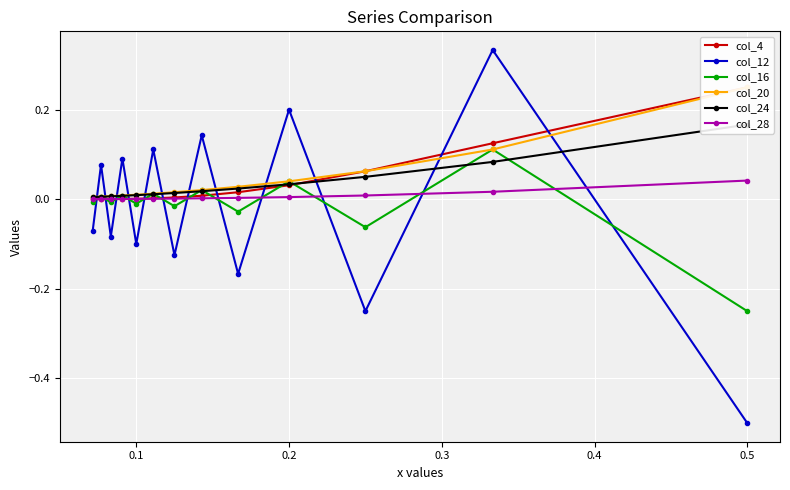

List the series in order of their peak value, lowest first.

col_28, col_16, col_24, col_4, col_20, col_12